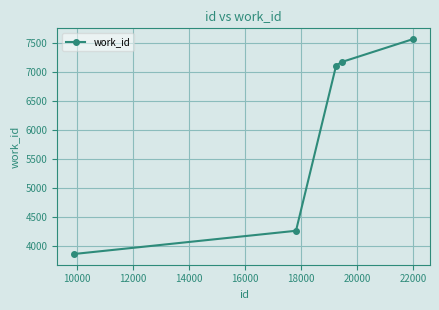

What is the difference between the second highest and minimum values?

3309